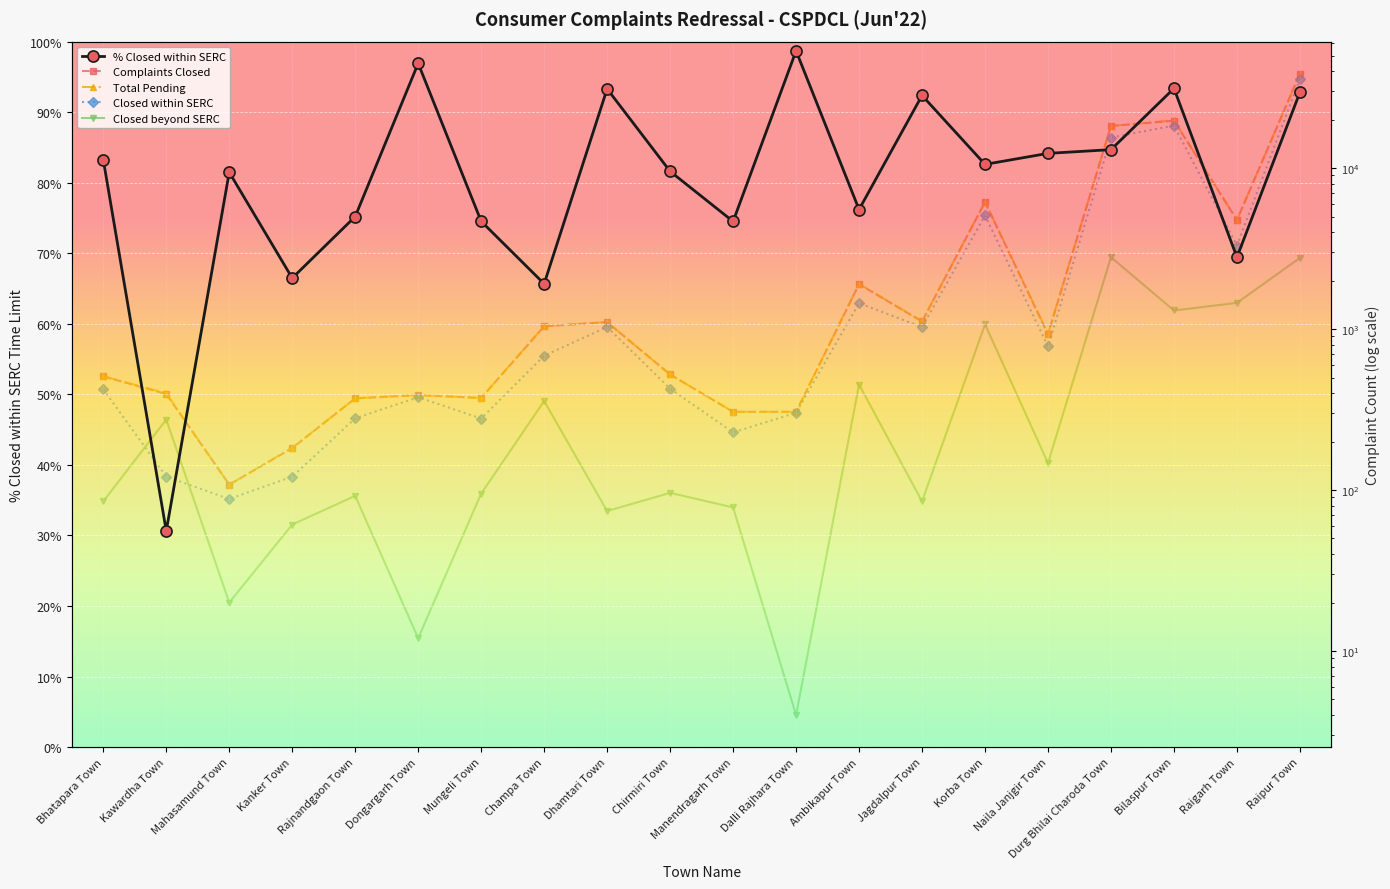

What is the approximate value of Complaints Closed at Chirmiri Town?

522.0